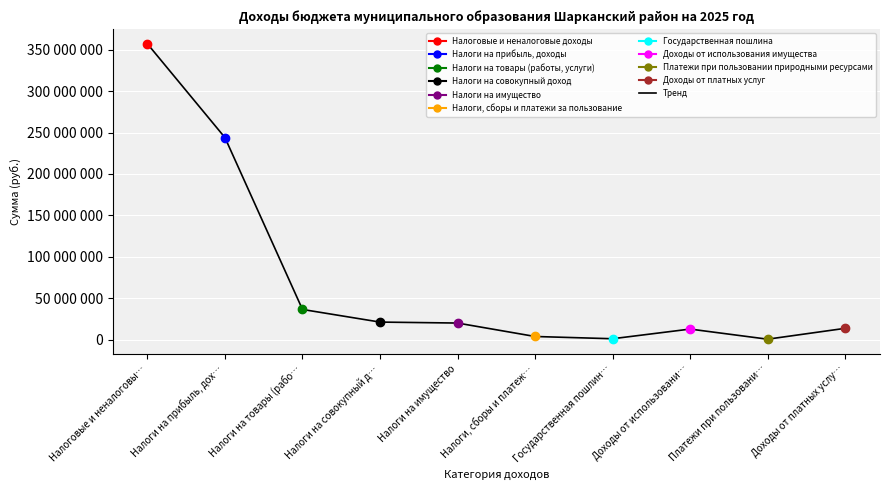

What is the minimum value shown in the chart?

437770